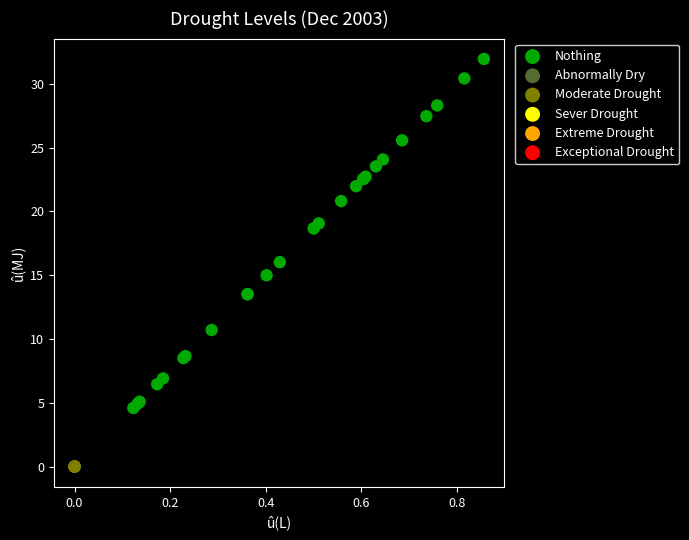

Which series contains the lowest Y value?

Moderate Drought